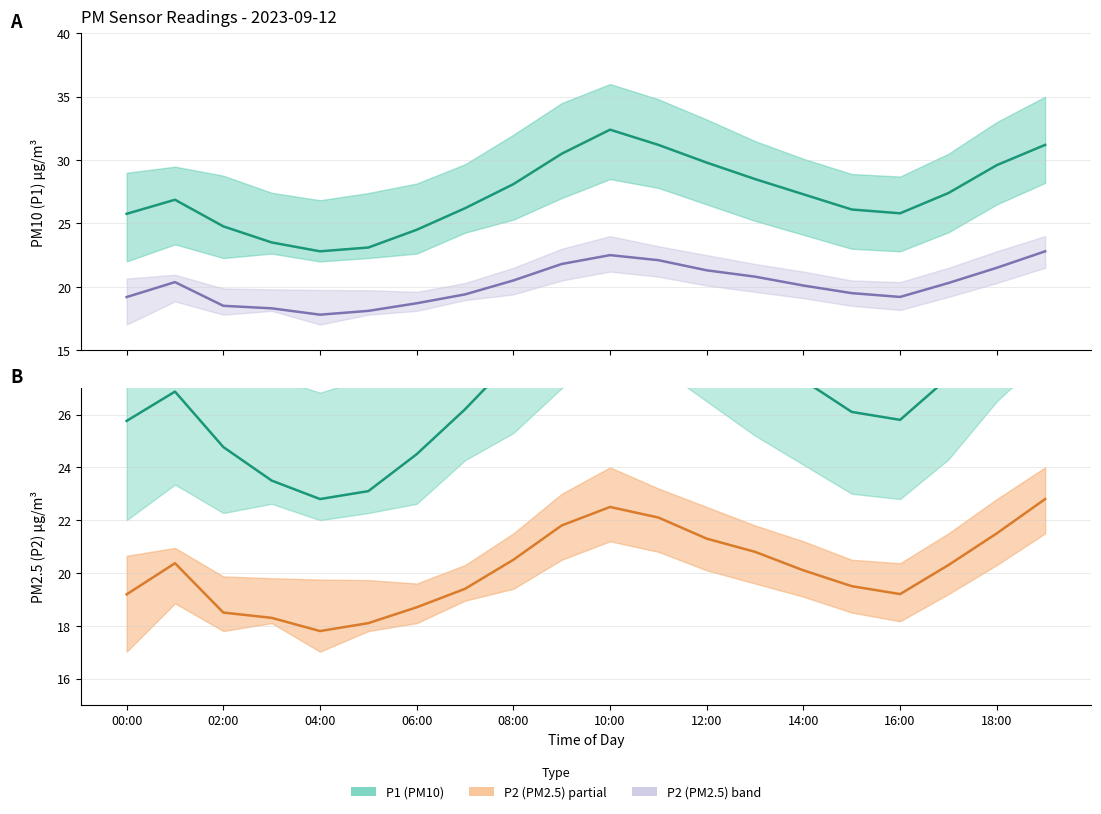

What is the label of the 15th point from the left?

14:00